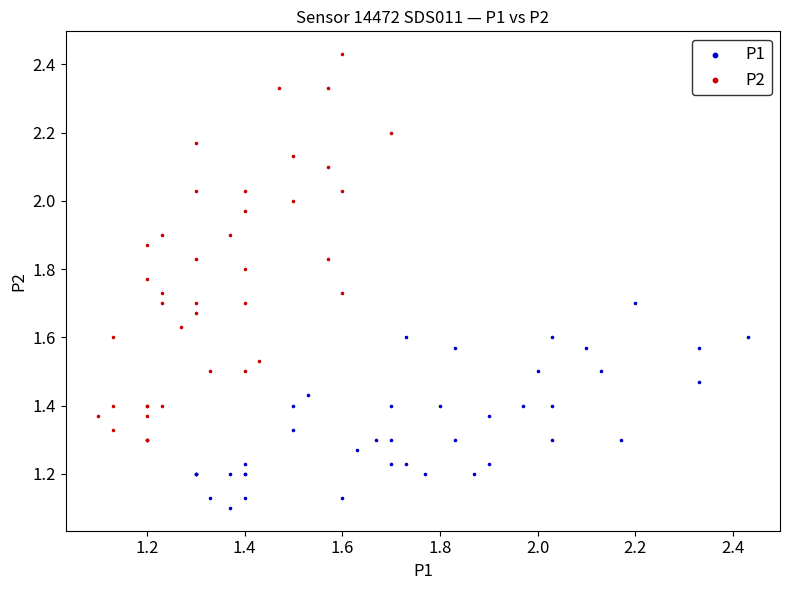

Which series has the widest spread of Y values?

P2